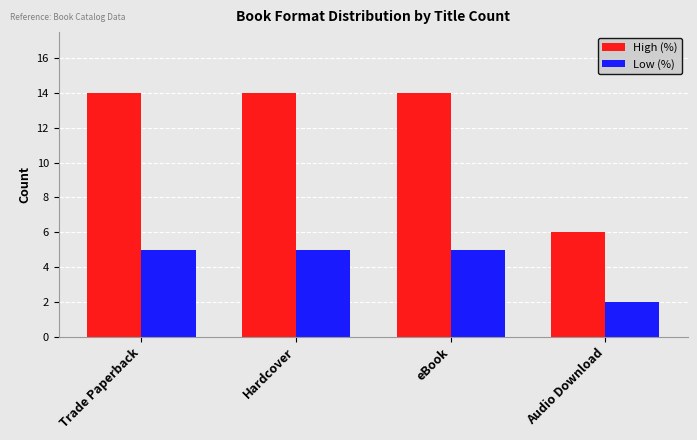

Which series has the widest spread of values?

High (%)